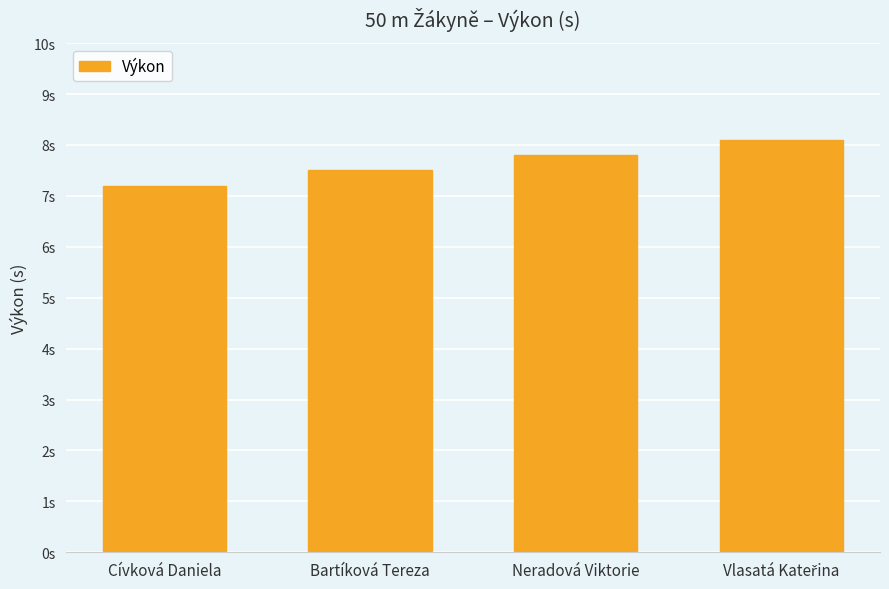

The value at Bartíková Tereza is 10.3. True or false?

False